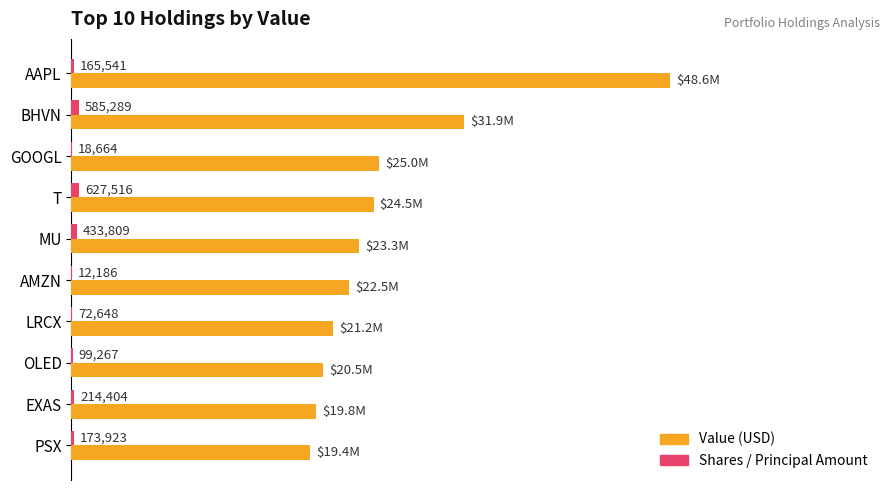

Rank the series by their maximum value, from highest to lowest.

Value (USD), Shares / Principal Amount